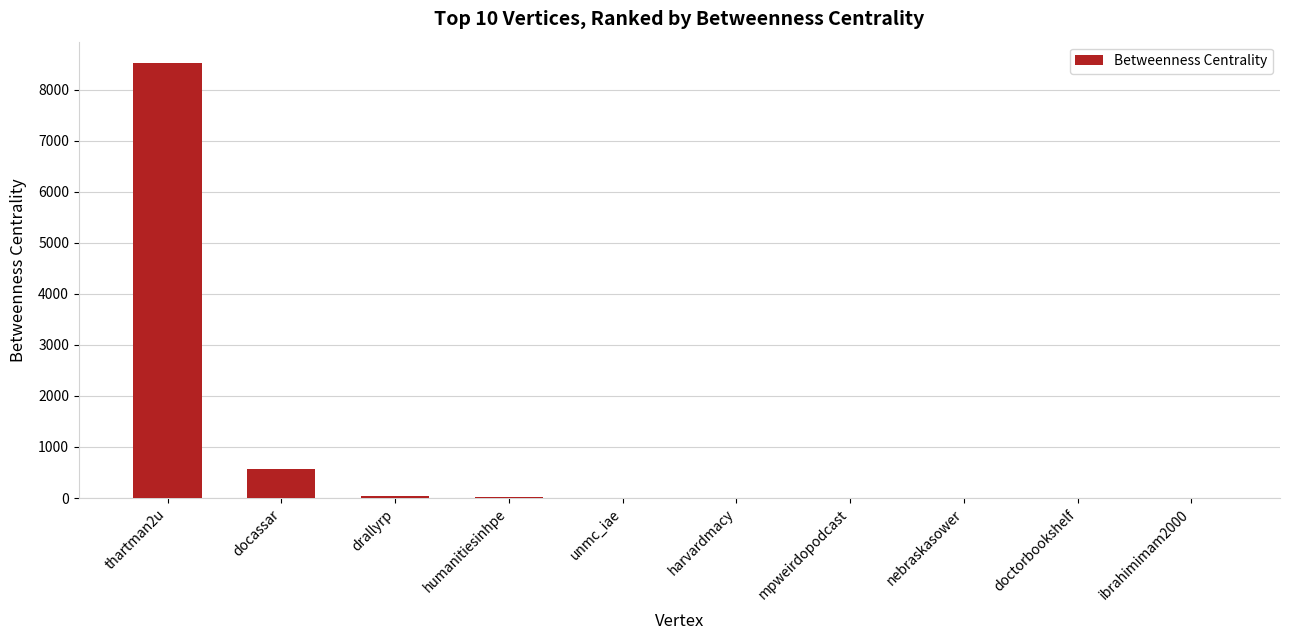

Count the number of data series in this chart.

1